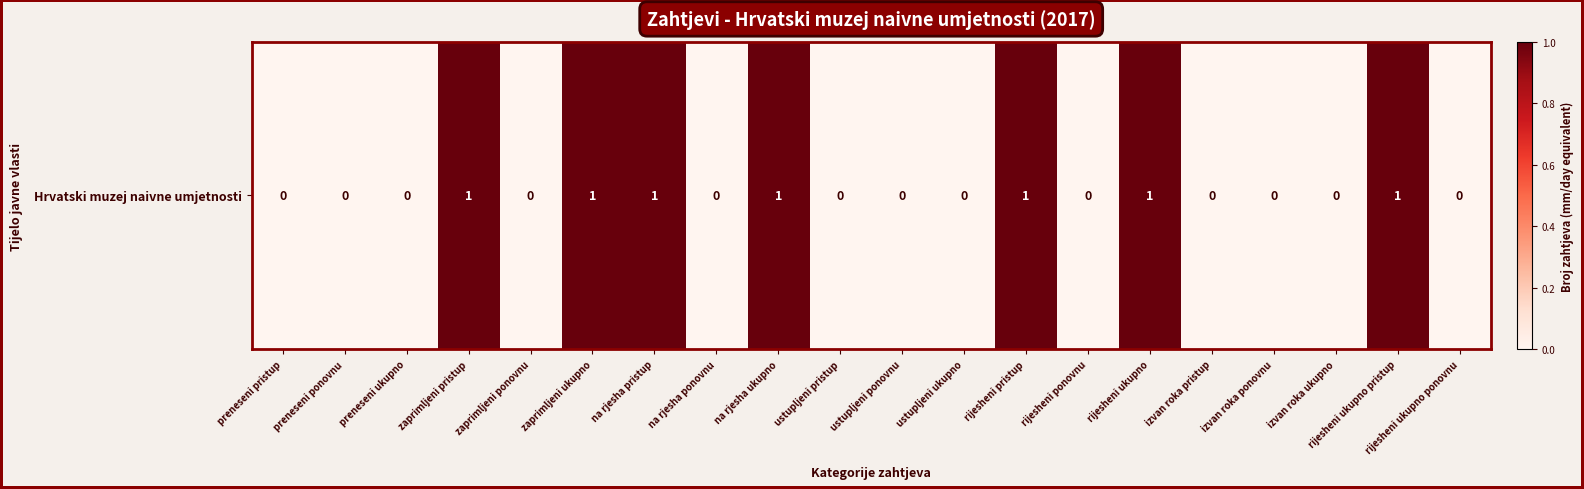

At which category does the chart reach its peak across all series?

zaprimljeni pristup